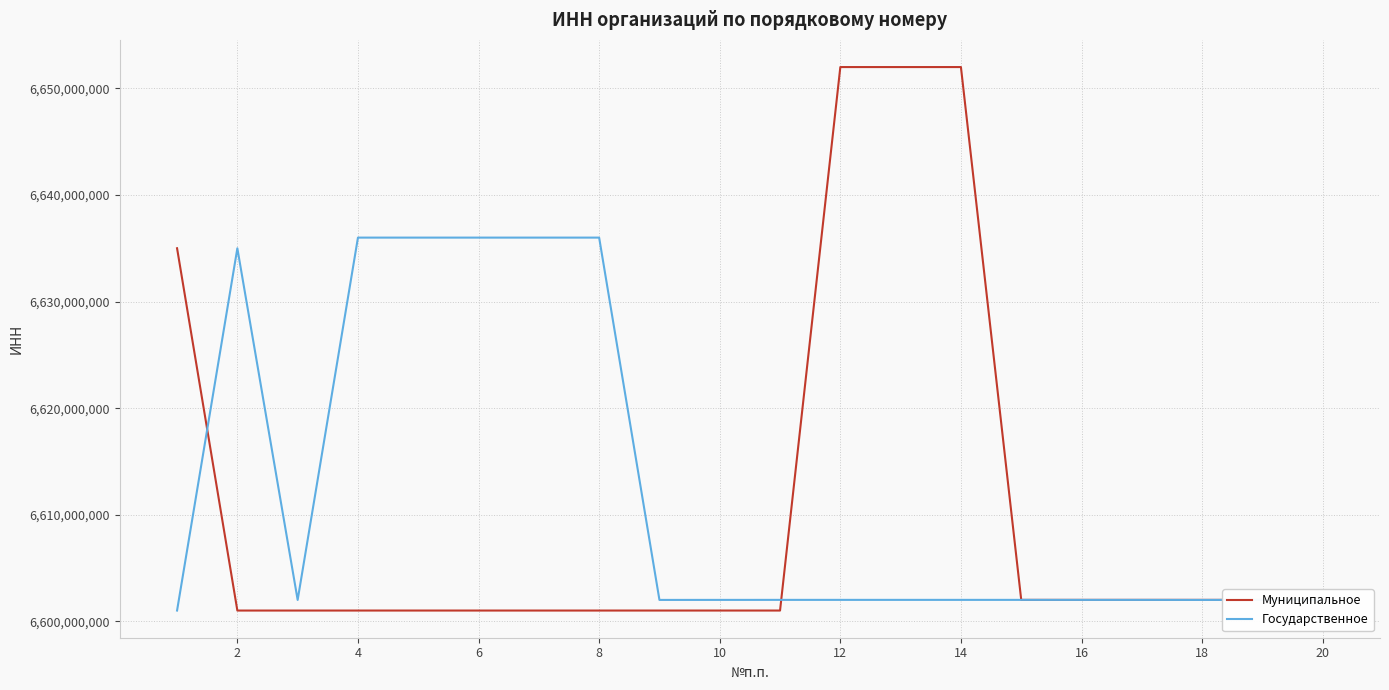

What is the maximum value shown in the chart?

6652011180